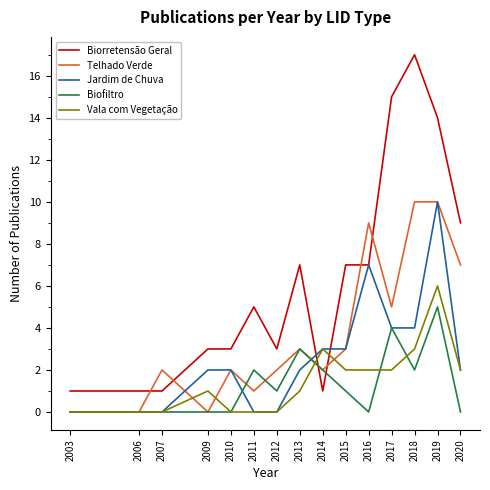

True or false: Vala com Vegetação has more than 0 points higher than both neighbors.

True